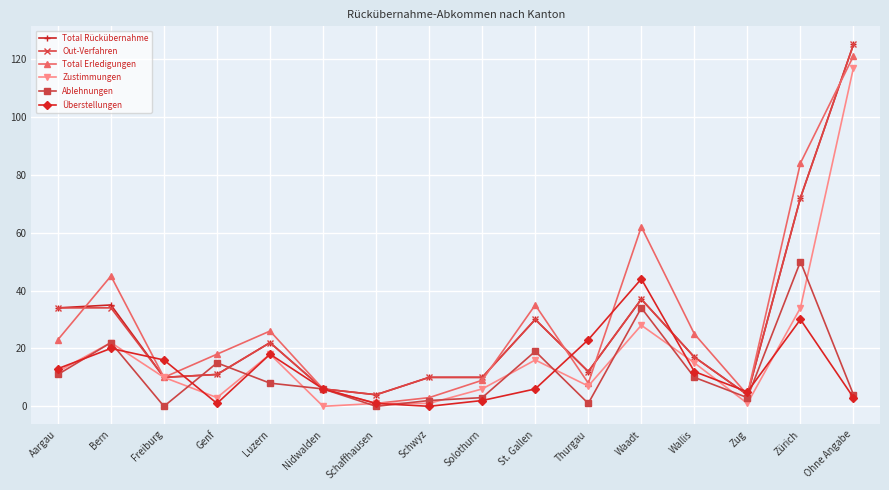

True or false: Überstellungen and Total Rückübernahme intersect in this chart.

True